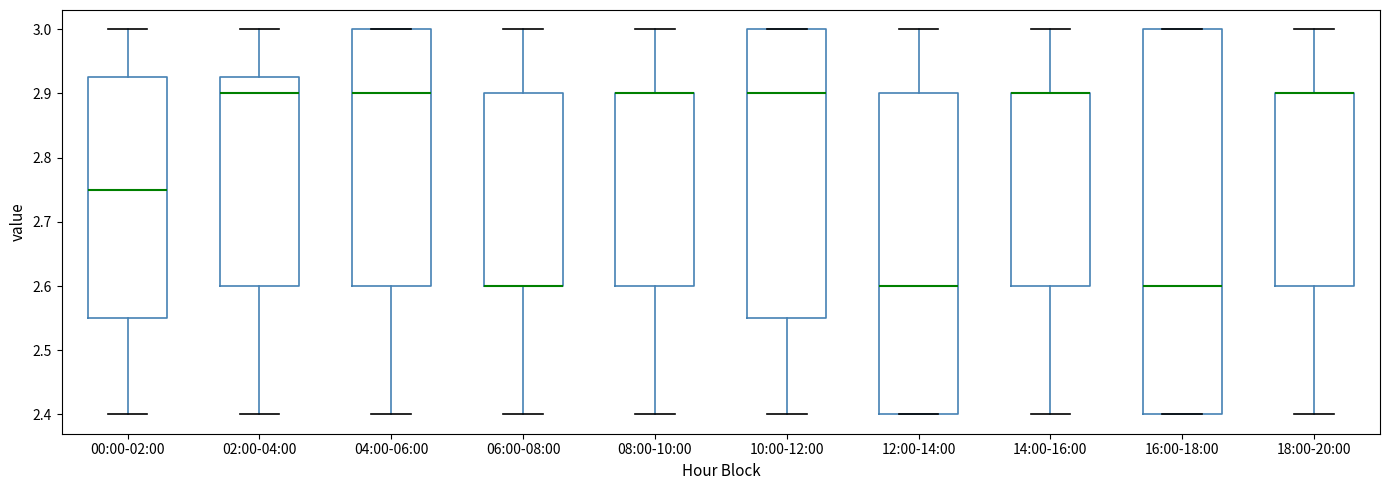

Reading left to right, read every box against the y-axis: the position of its median line, the range the box covers, and the ends of its whiskers. The values are not printed on the chart, so give them approximately, as read against the axis.

00:00-02:00: median 2.75, box 2.55 to 2.93, whiskers 2.40 to 3.00
02:00-04:00: median 2.90, box 2.60 to 2.93, whiskers 2.40 to 3.00
04:00-06:00: median 2.90, box 2.60 to 3.00, whiskers 2.40 to 3.00
06:00-08:00: median 2.60 (drawn on the box's lower edge), box 2.60 to 2.90, whiskers 2.40 to 3.00
08:00-10:00: median 2.90 (drawn on the box's upper edge), box 2.60 to 2.90, whiskers 2.40 to 3.00
10:00-12:00: median 2.90, box 2.55 to 3.00, whiskers 2.40 to 3.00
12:00-14:00: median 2.60, box 2.40 to 2.90, whiskers 2.40 to 3.00
14:00-16:00: median 2.90 (drawn on the box's upper edge), box 2.60 to 2.90, whiskers 2.40 to 3.00
16:00-18:00: median 2.60, box 2.40 to 3.00, whiskers 2.40 to 3.00
18:00-20:00: median 2.90 (drawn on the box's upper edge), box 2.60 to 2.90, whiskers 2.40 to 3.00